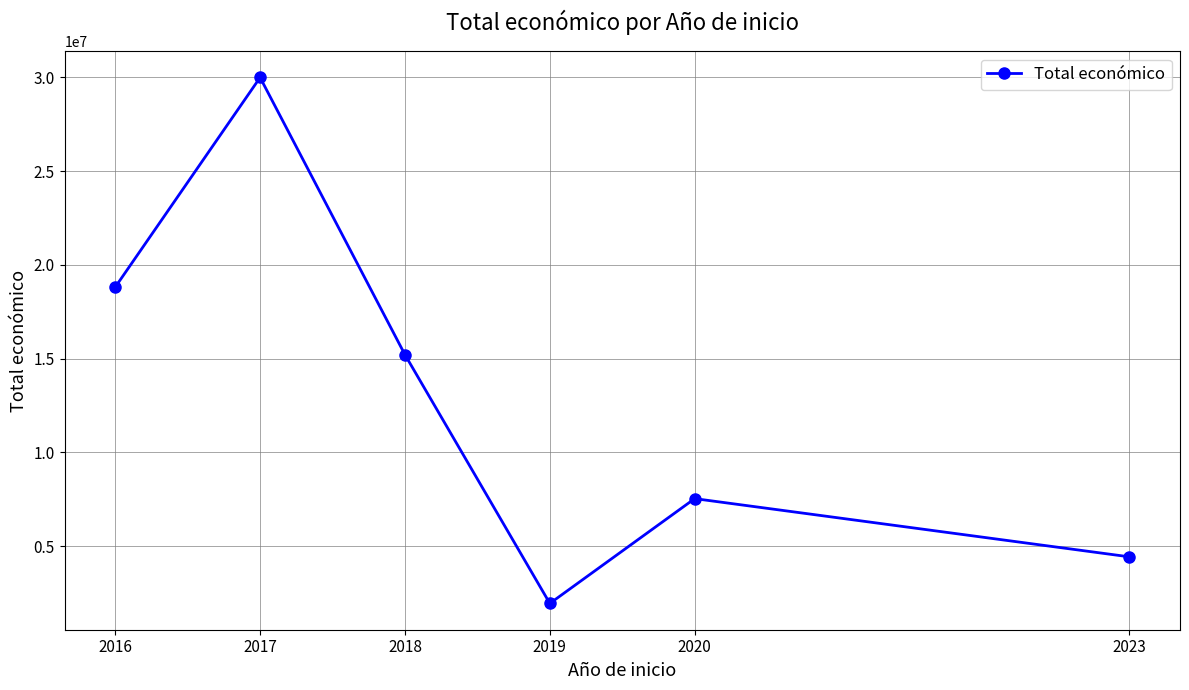

What is the average value?

12990685